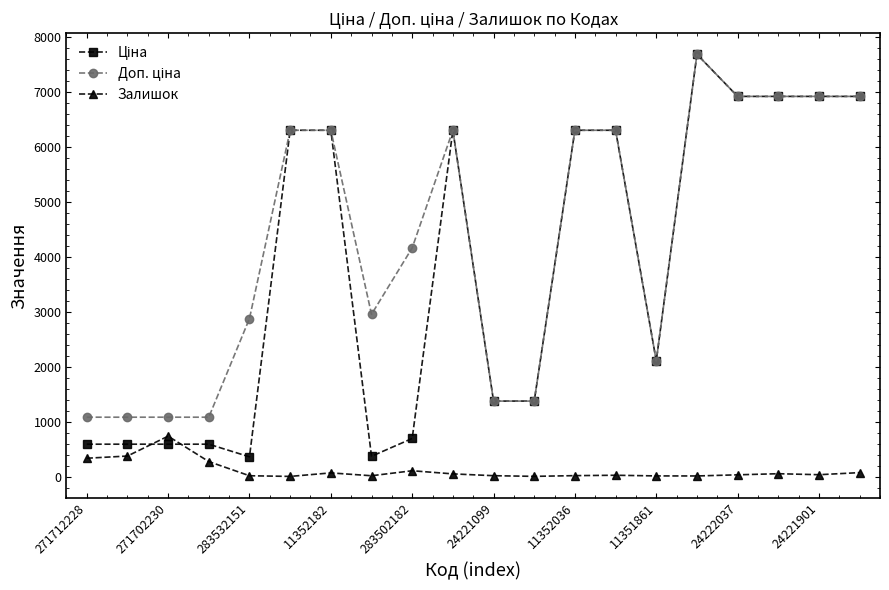

At how many categories does at least one series exceed 6491?

5